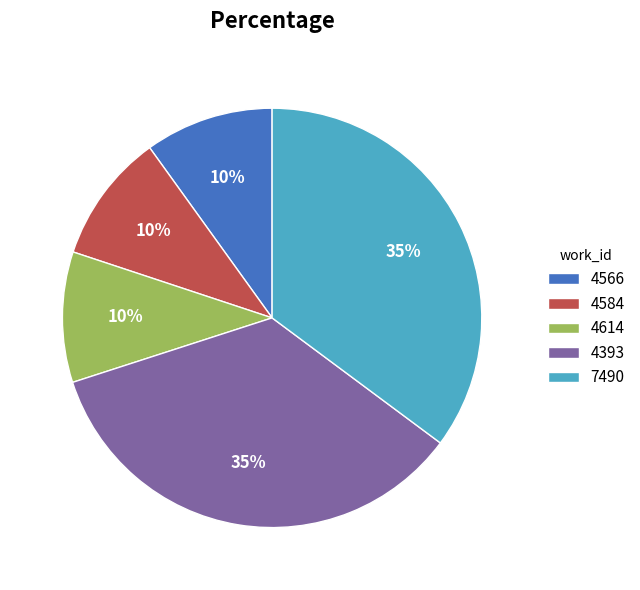

Do 4614 and 7490 together represent more than half of the pie?

No